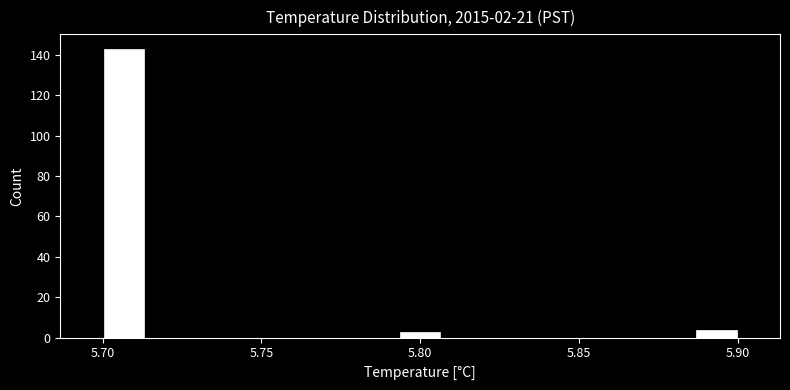

Around what value on the x-axis is the tallest bar? Give the approximate position of its centre, as read against the axis.

5.705